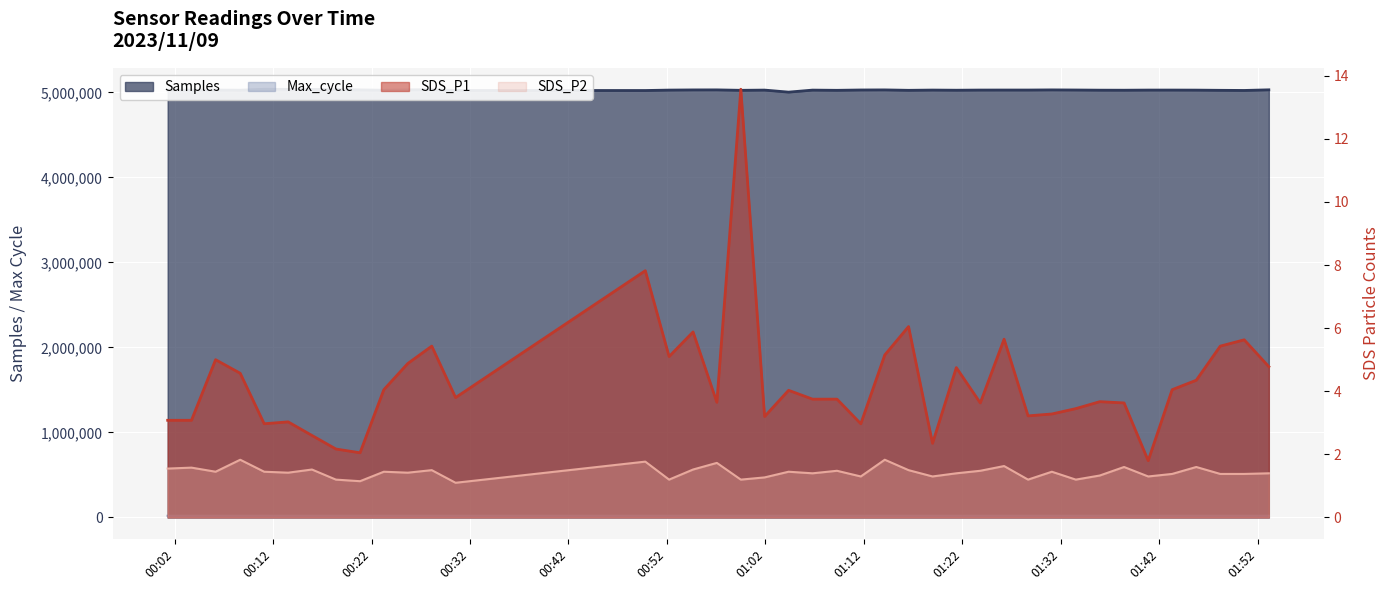

What is the smallest value displayed?

1.1